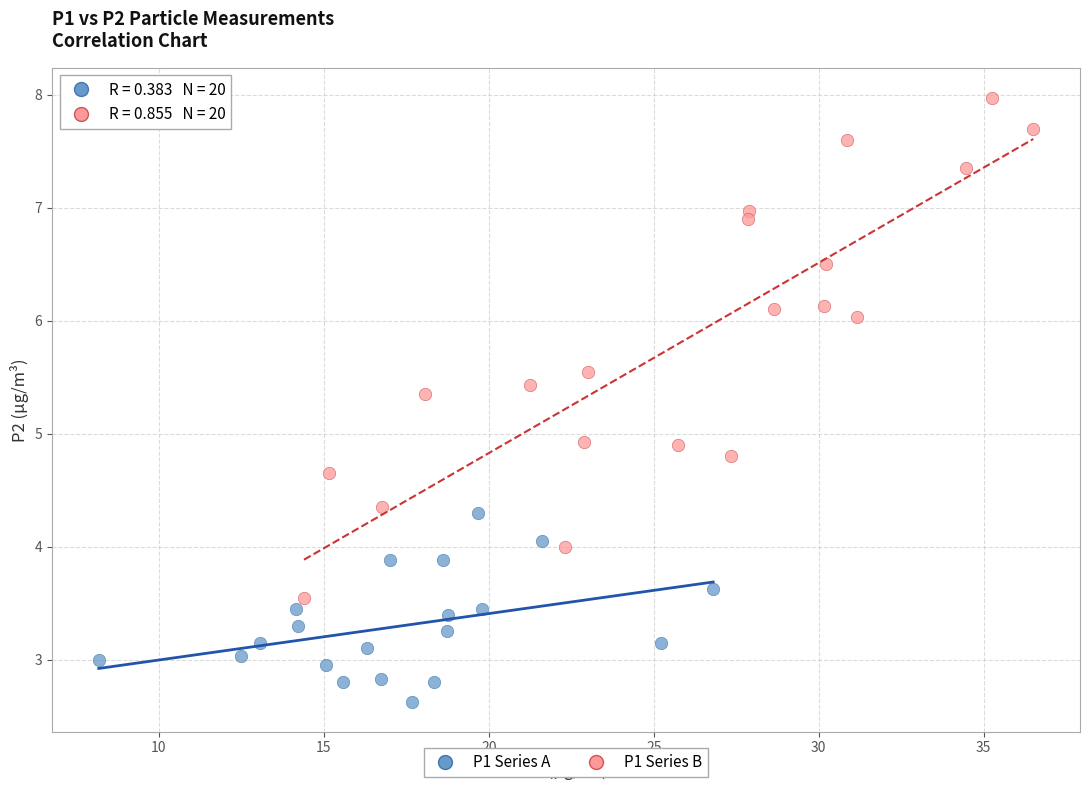

Which series reaches the minimum Y coordinate?

P1 Series A